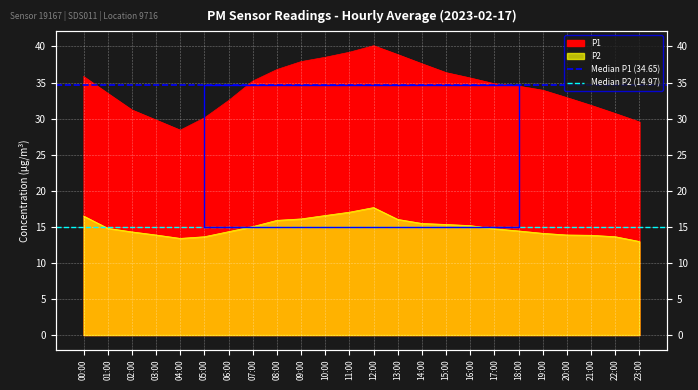

Rank the series at 00:00 from lowest to highest value.

Median P2 (14.97), Median P1 (34.65)